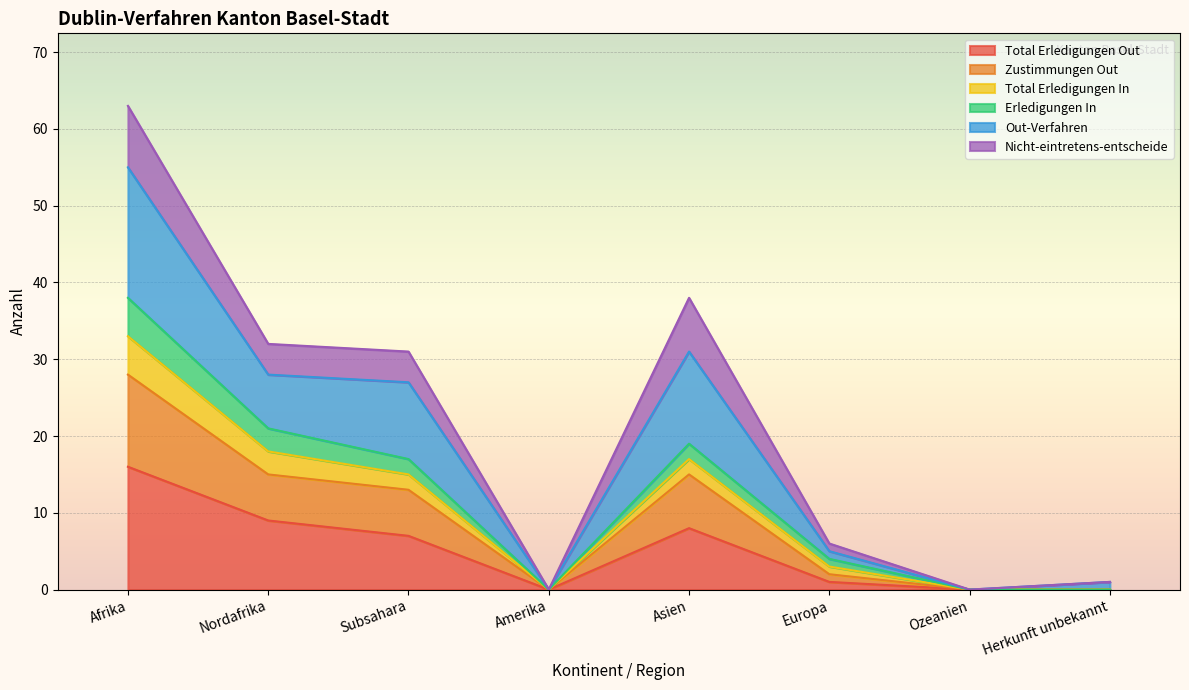

Does the chart display data point markers on the line(s)?

No